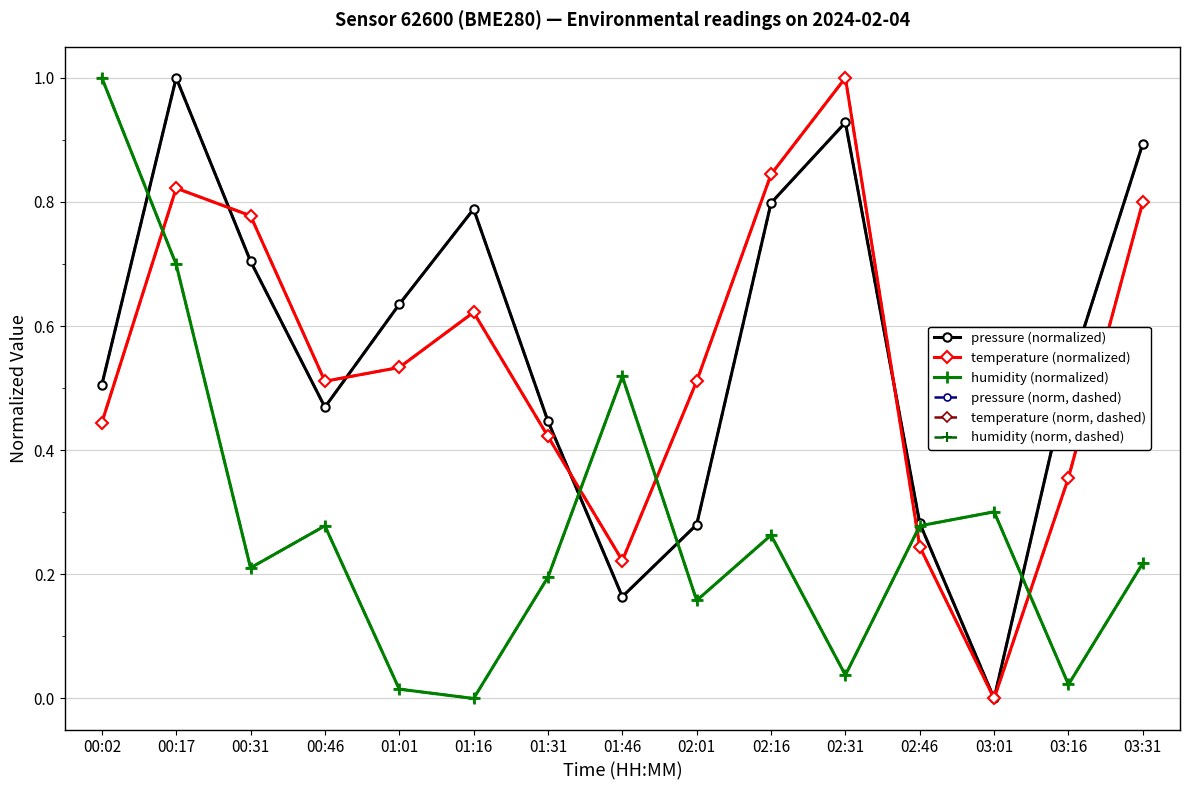

List the series in order of their peak value, lowest first.

pressure (normalized), temperature (normalized), humidity (normalized), pressure (norm, dashed), temperature (norm, dashed), humidity (norm, dashed)